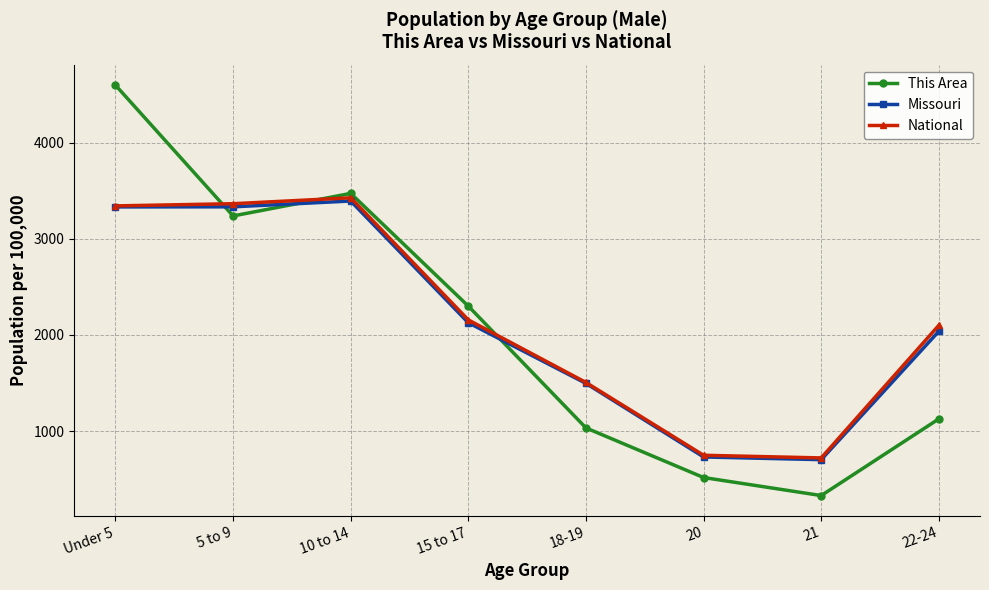

What is the label of the 4th point from the left?

15 to 17